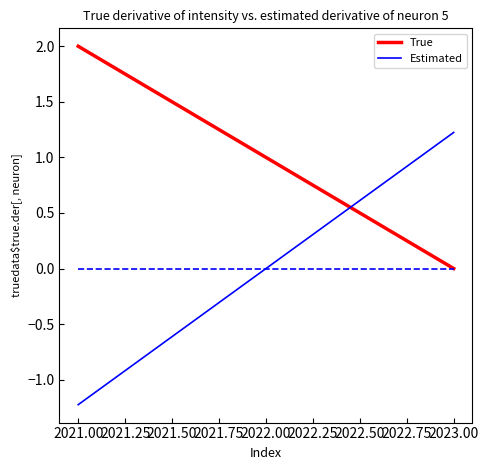

What is the maximum value shown in the chart?

2.0